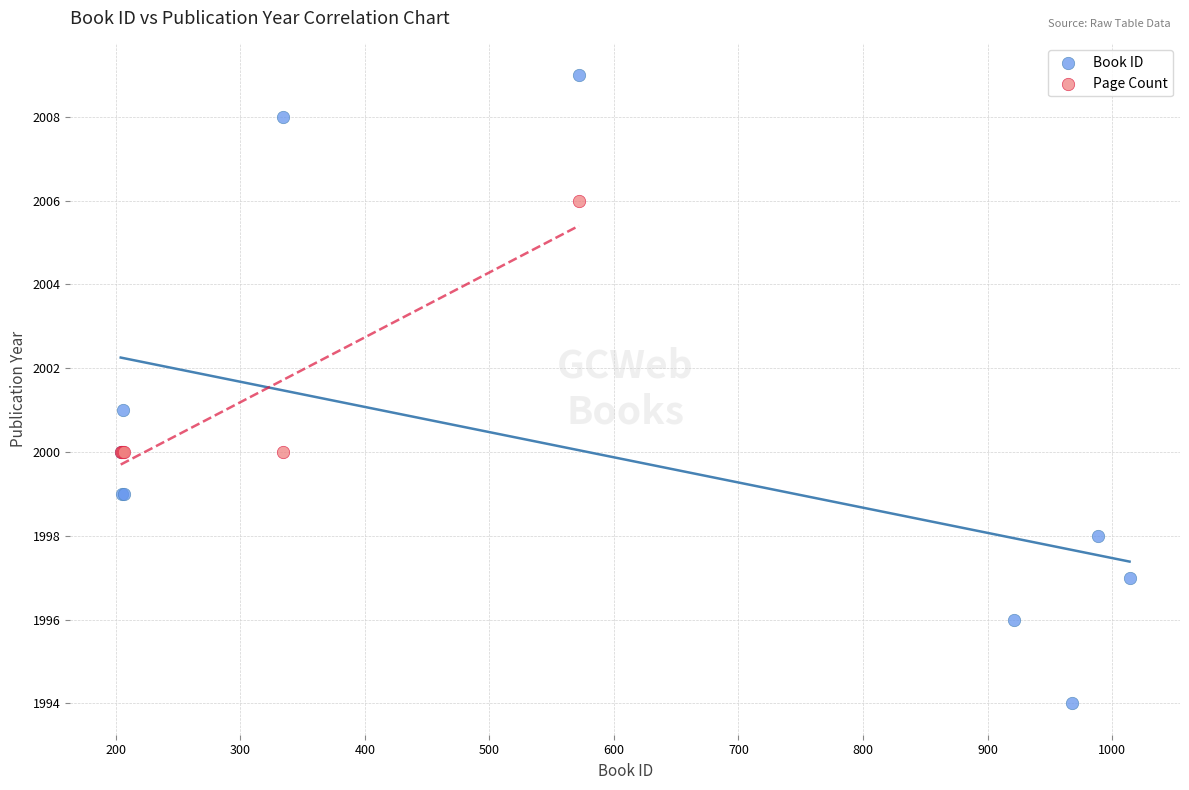

Which series reaches the minimum Y coordinate?

Book ID